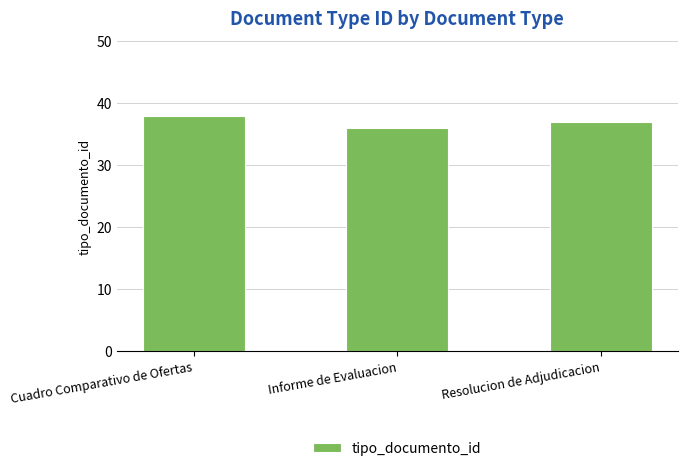

Approximately how many times larger is the value at Resolucion de Adjudicacion compared to Cuadro Comparativo de Ofertas?

1.0